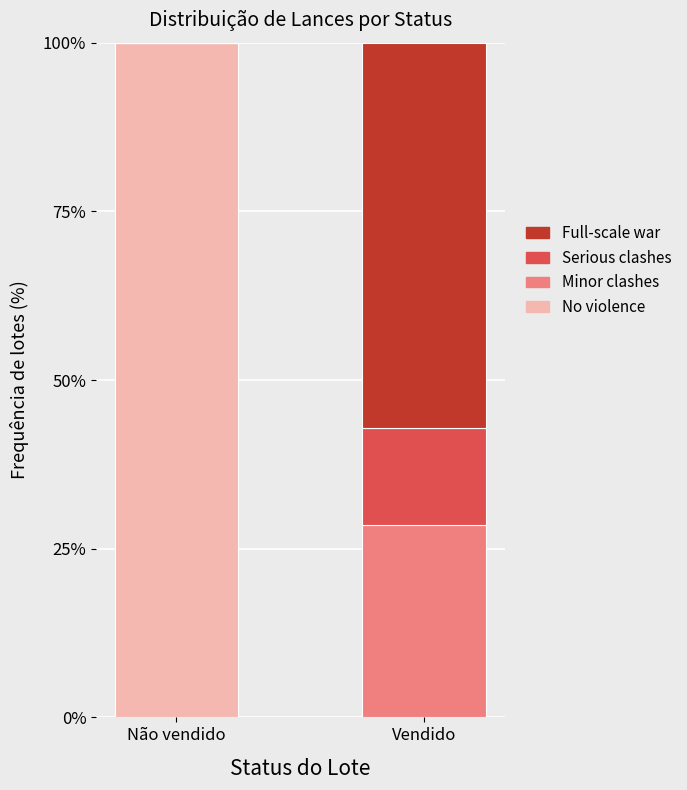

What are all the series names shown in the legend?

Full-scale war, Serious clashes, Minor clashes, No violence